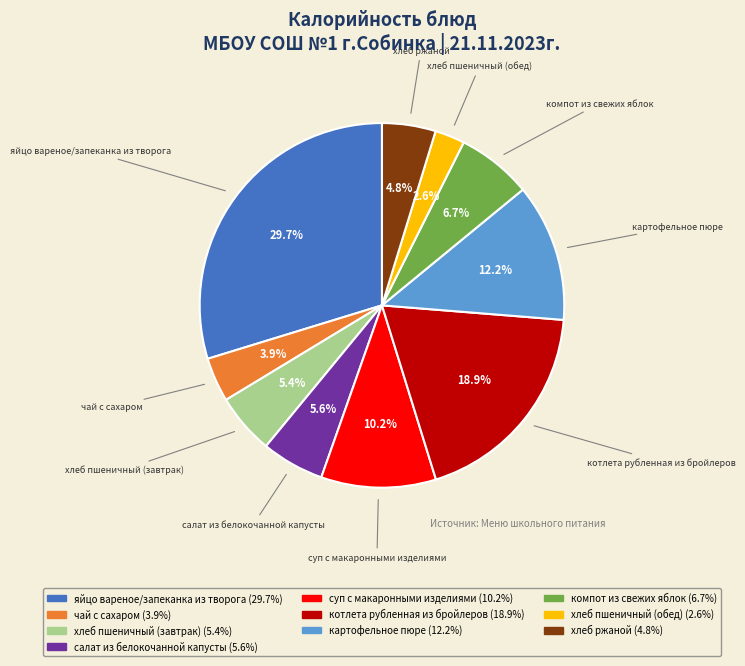

What portion of the pie excludes яйцо вареное/запеканка из творога?

70.3%